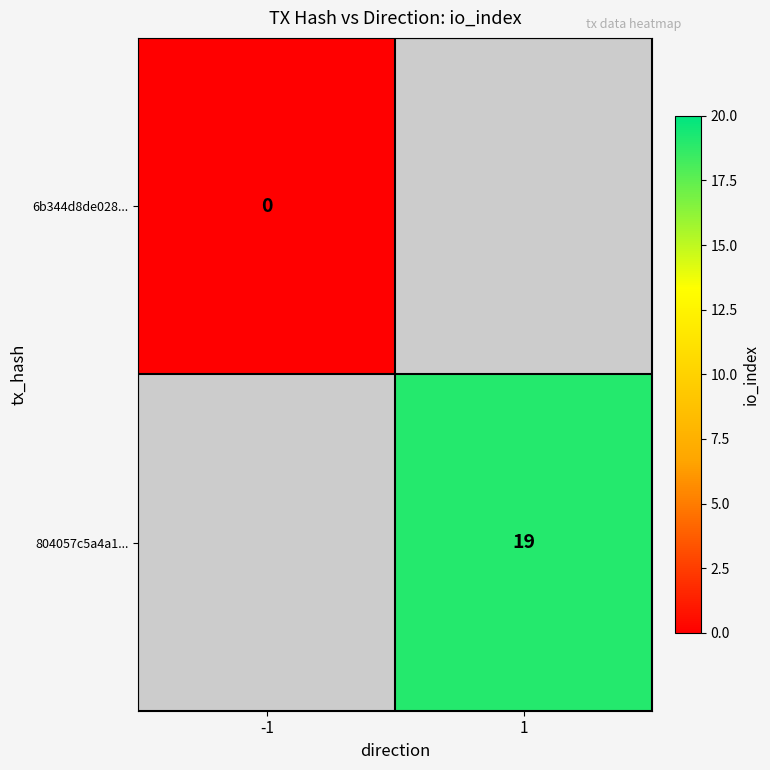

Is the value of 6b344d8de028... at -1 greater than the value of 804057c5a4a1... at 1?

No